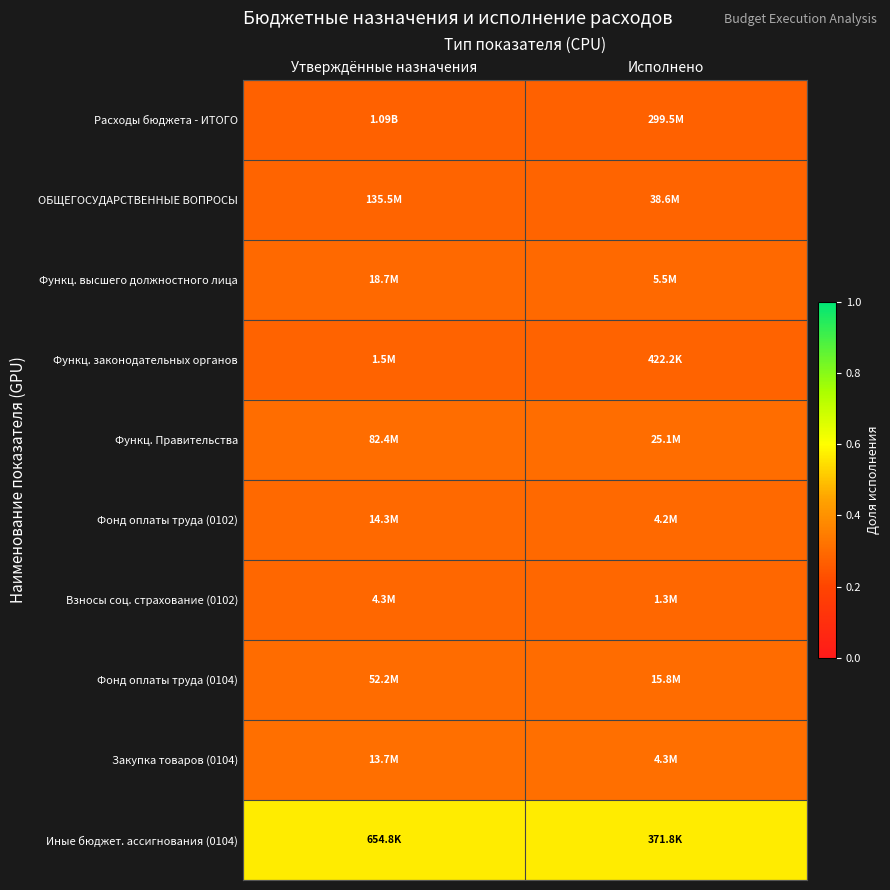

Which has a higher value, Утверждённые назначения or Исполнено?

Утверждённые назначения